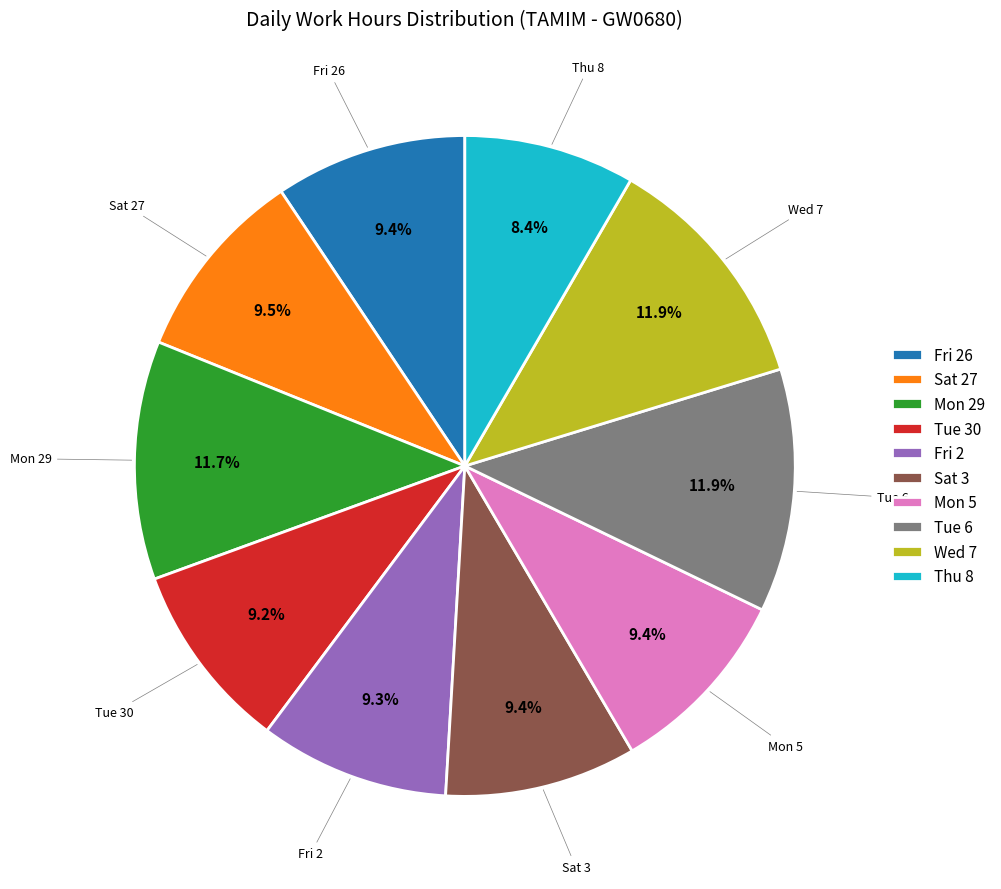

What is the smallest slice in the pie chart?

Thu 8